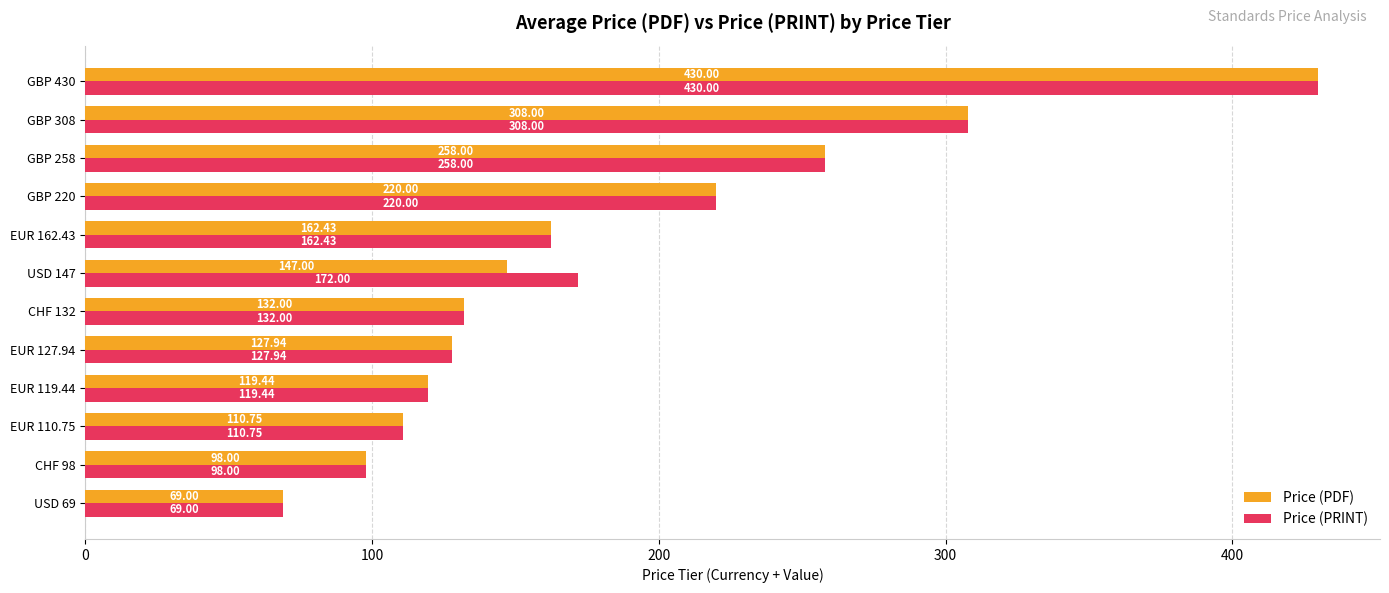

What is the difference between the maximum and minimum values in the Price (PDF) series?

361.0